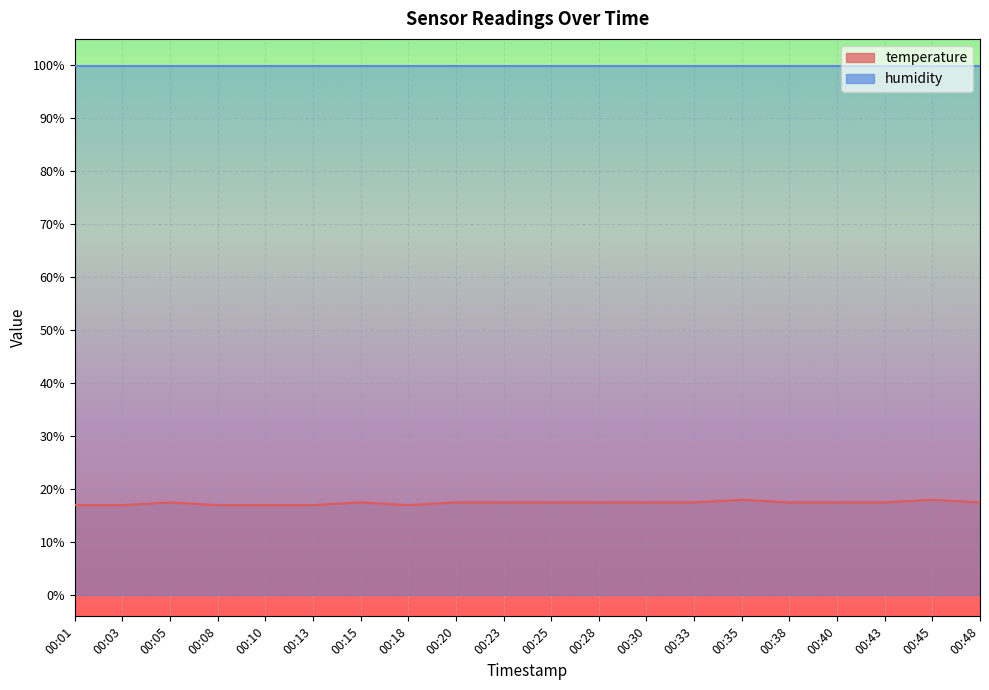

What is the difference between the maximum and minimum values?

1.0